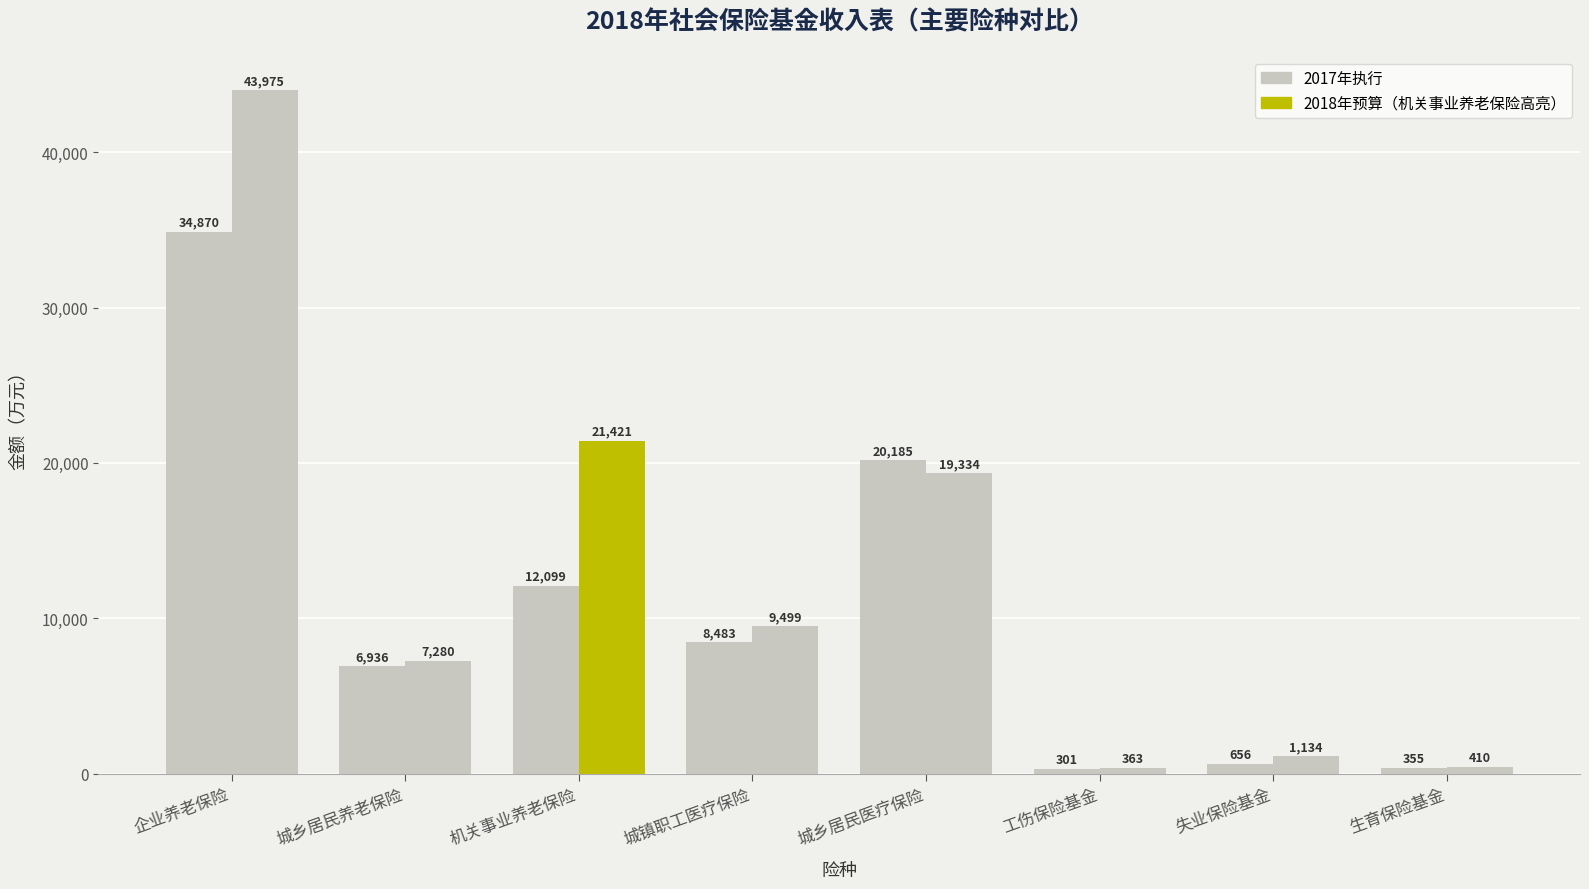

How many series are shown in this chart?

2